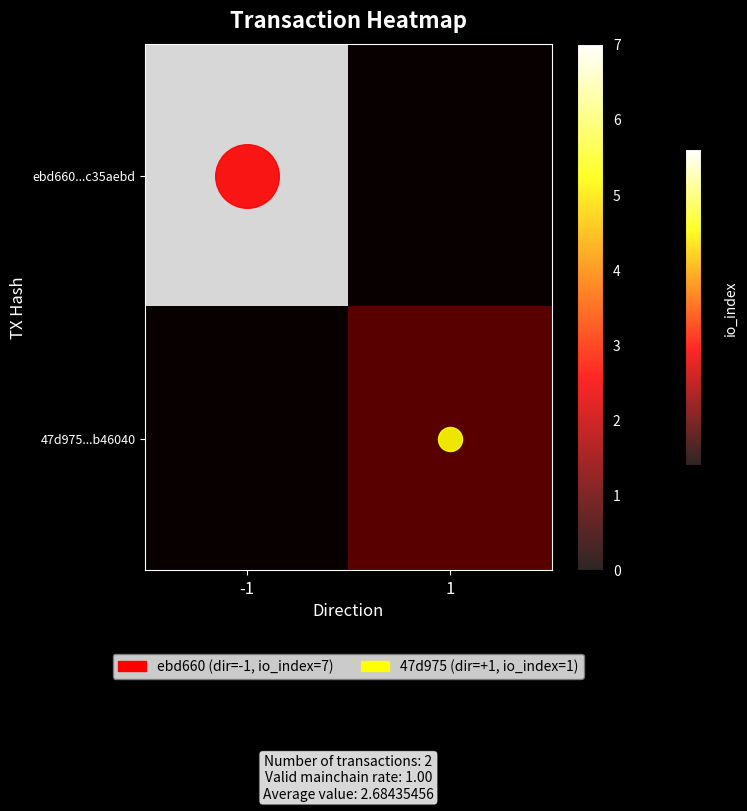

List the series in order of their peak value, highest first.

ebd660...c35aebd, 47d975...b46040